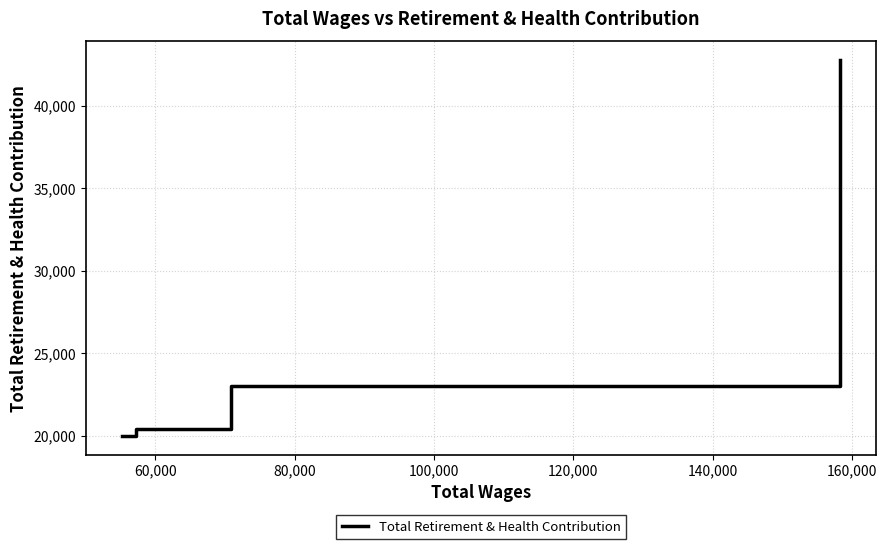

What is the minimum value shown in the chart?

19998